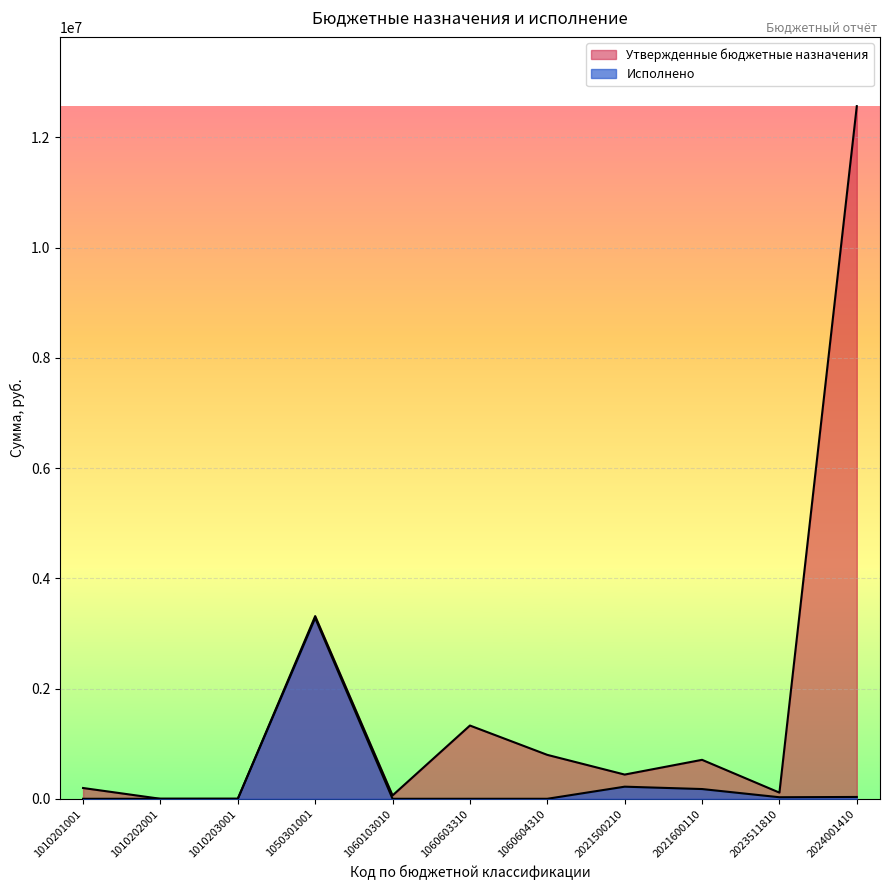

Where is Утвержденные бюджетные назначения nearest to the value 6284135?

1050301001